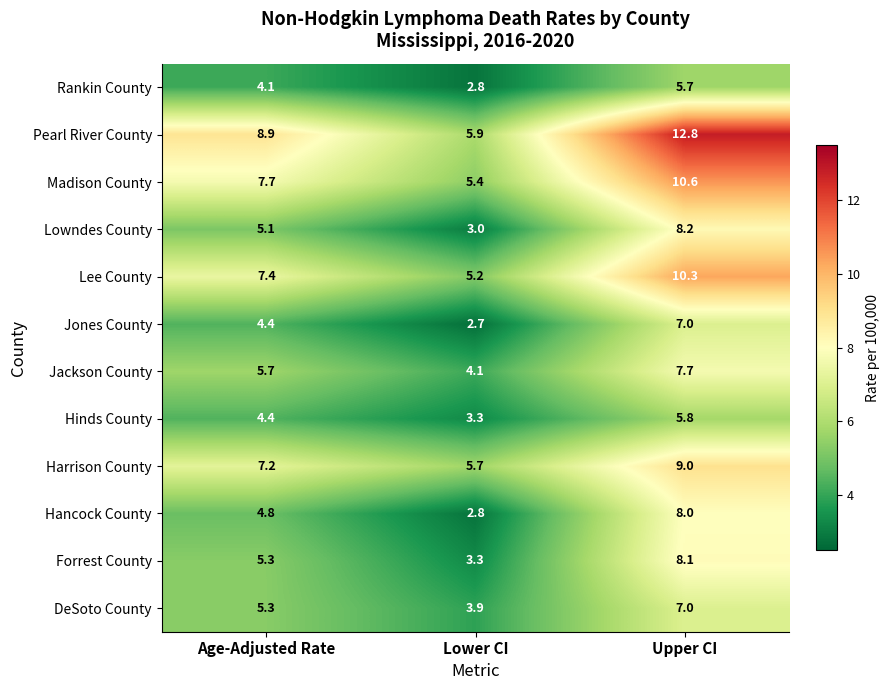

At how many categories does at least one series exceed 5?

3